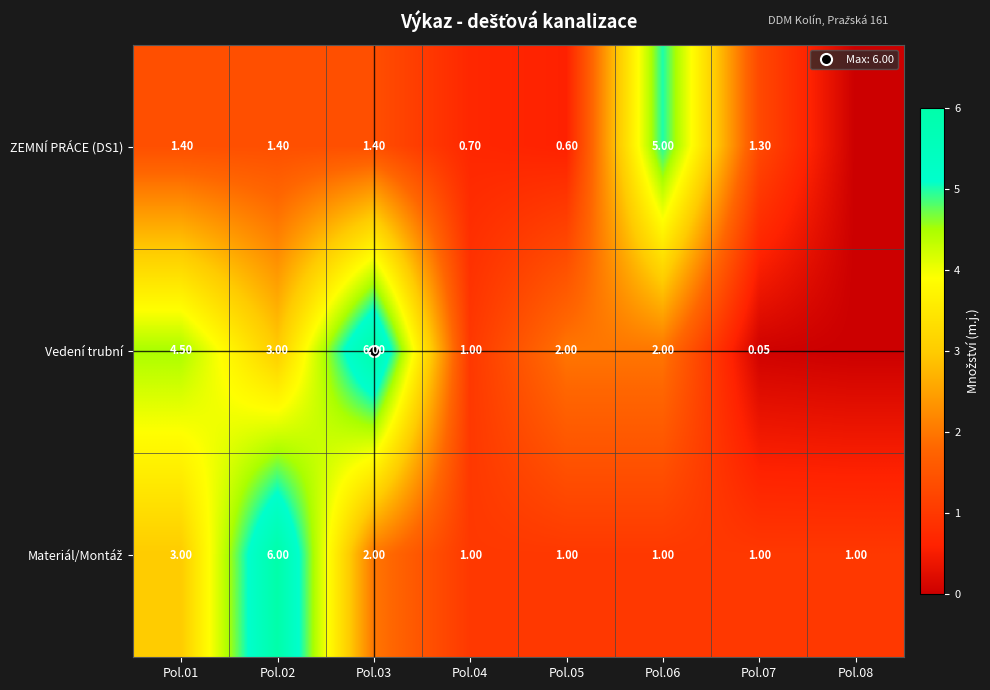

Which series has the largest total across all categories?

Vedení trubní